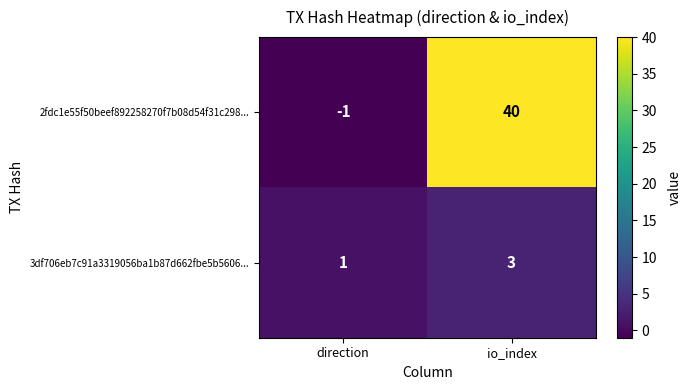

What is the difference between the maximum and minimum values in the 2fdc1e55f50beef892258270f7b08d54f31c298... series?

41